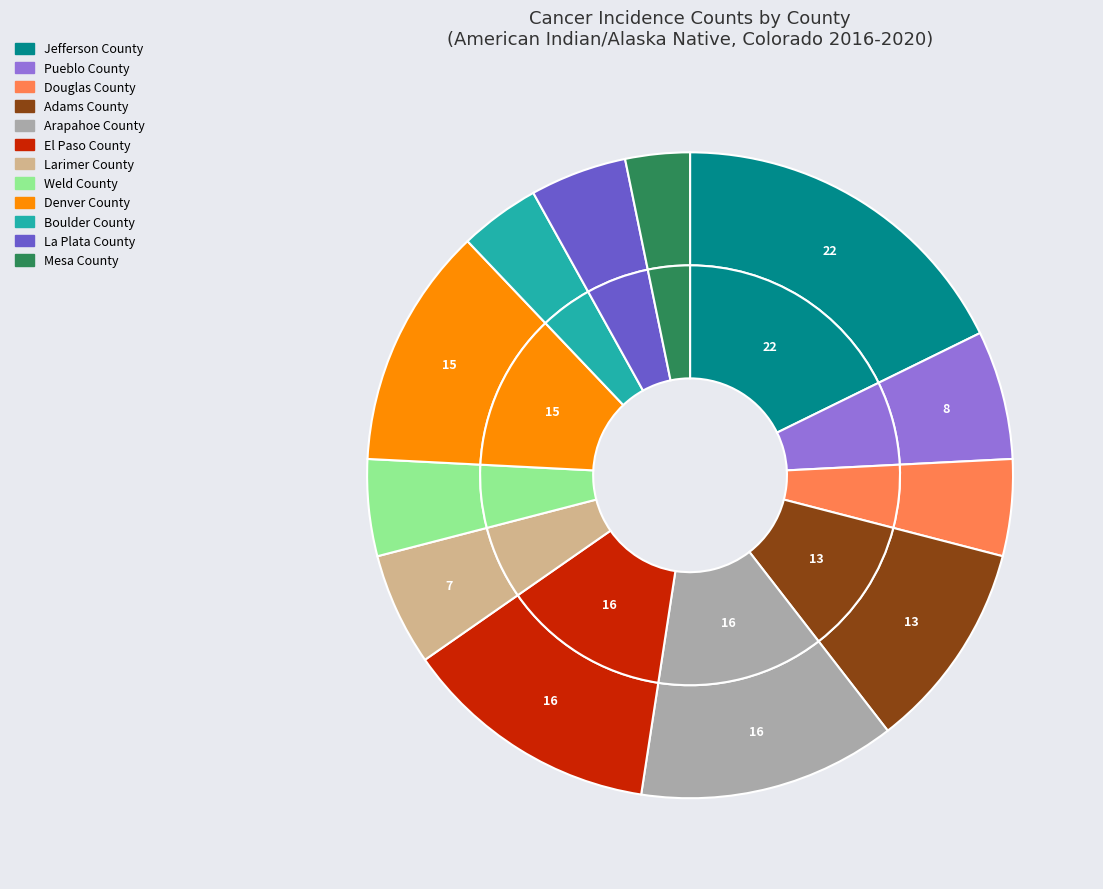

How many segments does this pie chart have?

12